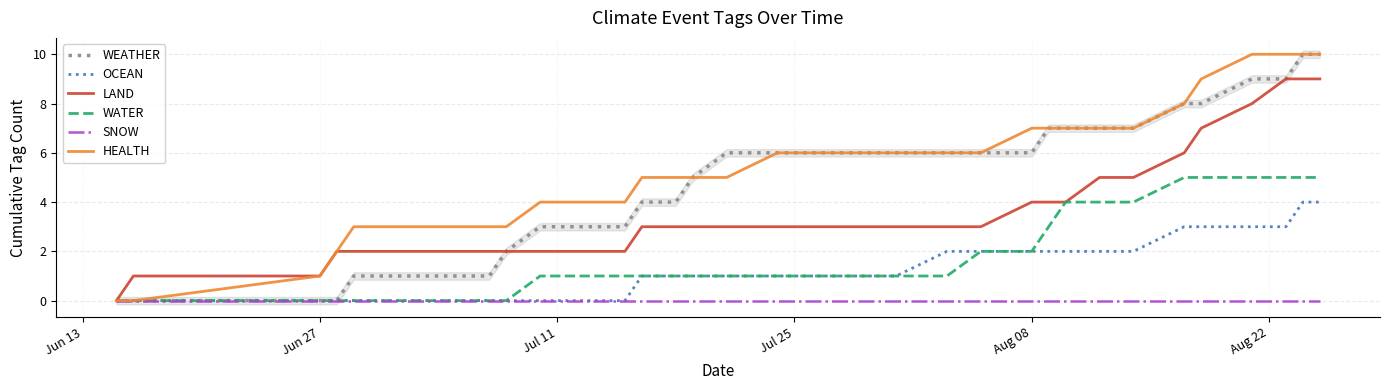

How many lines are shown in the chart?

6